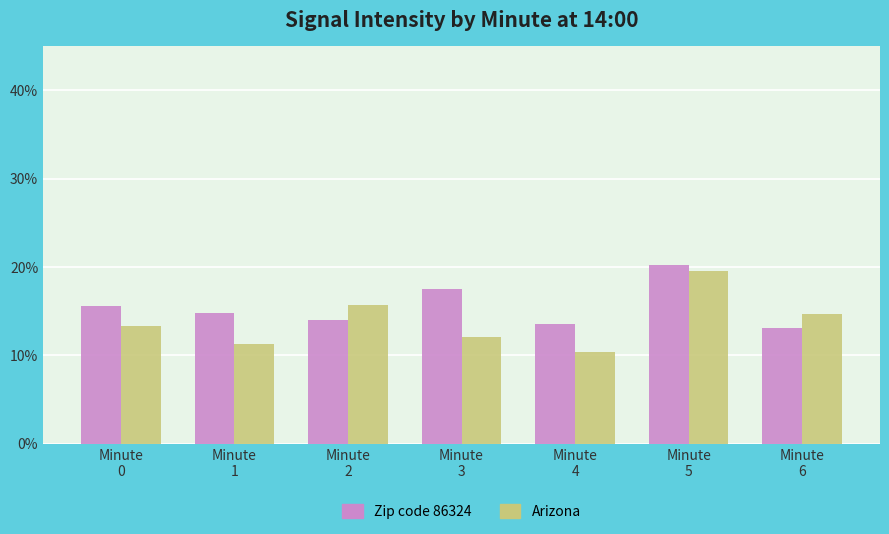

How many groups of bars are there?

7